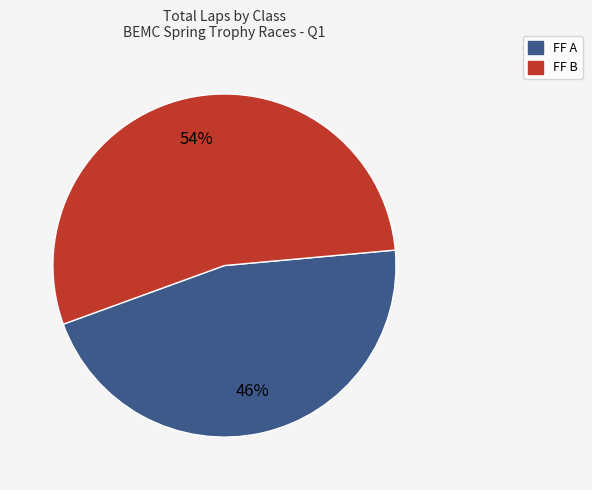

Is there any slice that represents more than half of the pie?

Yes